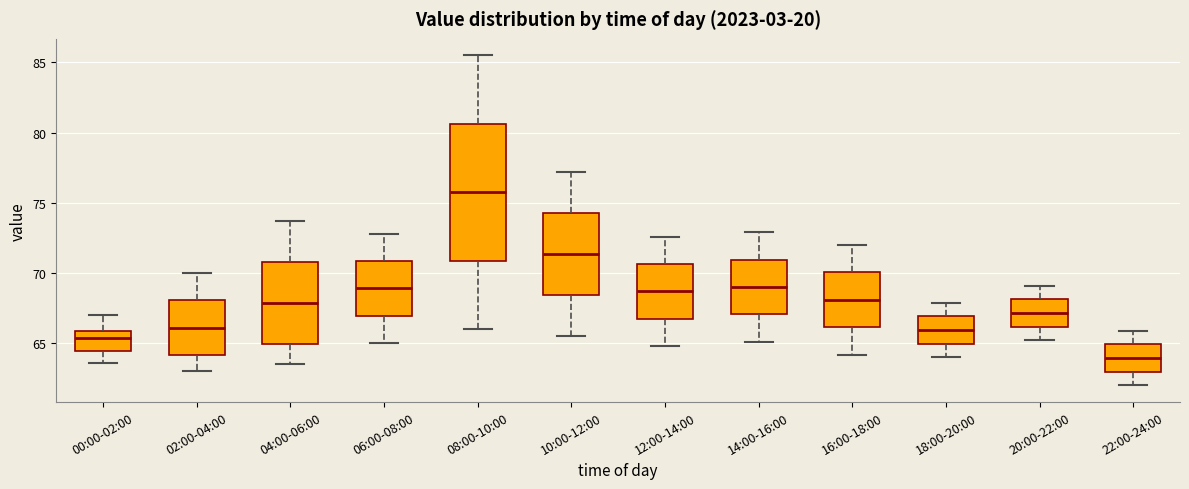

Reading left to right, read every box against the y-axis: the position of its median line, the range the box covers, and the ends of its whiskers. The values are not printed on the chart, so give them approximately, as read against the axis.

00:00-02:00: median 65.5, box 64.5 to 66.0, whiskers 63.5 to 67.0
02:00-04:00: median 66.0, box 64.0 to 68.0, whiskers 63.0 to 70.0
04:00-06:00: median 68.0, box 65.0 to 71.0, whiskers 63.5 to 73.5
06:00-08:00: median 69.0, box 67.0 to 71.0, whiskers 65.0 to 73.0
08:00-10:00: median 76.0, box 71.0 to 80.5, whiskers 66.0 to 85.5
10:00-12:00: median 71.5, box 68.5 to 74.5, whiskers 65.5 to 77.0
12:00-14:00: median 68.5, box 67.0 to 70.5, whiskers 65.0 to 72.5
14:00-16:00: median 69.0, box 67.0 to 71.0, whiskers 65.0 to 73.0
16:00-18:00: median 68.0, box 66.0 to 70.0, whiskers 64.0 to 72.0
18:00-20:00: median 66.0, box 65.0 to 67.0, whiskers 64.0 to 68.0
20:00-22:00: median 67.0, box 66.0 to 68.0, whiskers 65.0 to 69.0
22:00-24:00: median 64.0, box 63.0 to 65.0, whiskers 62.0 to 66.0